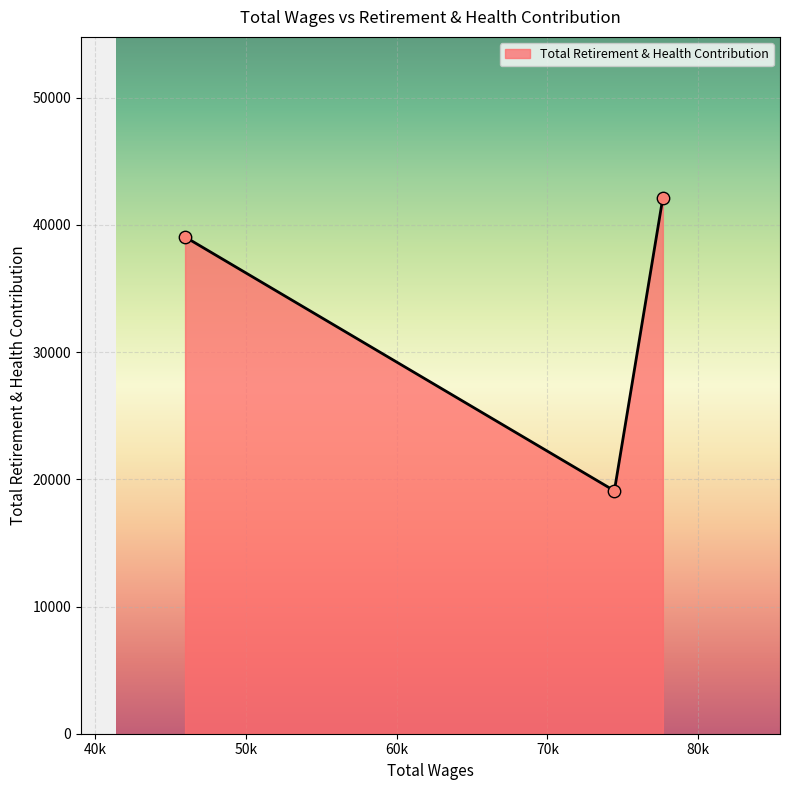

What is the sum of all values?

100284